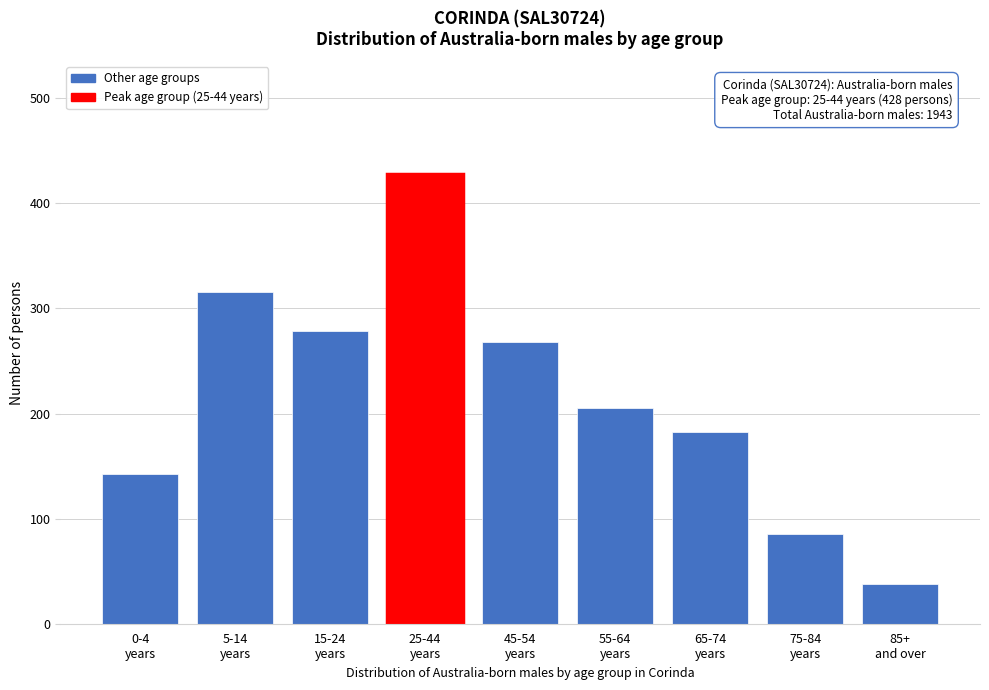

Reading left to right, extract all data points from this chart.

142	316	279	428	268	205	182	85	38